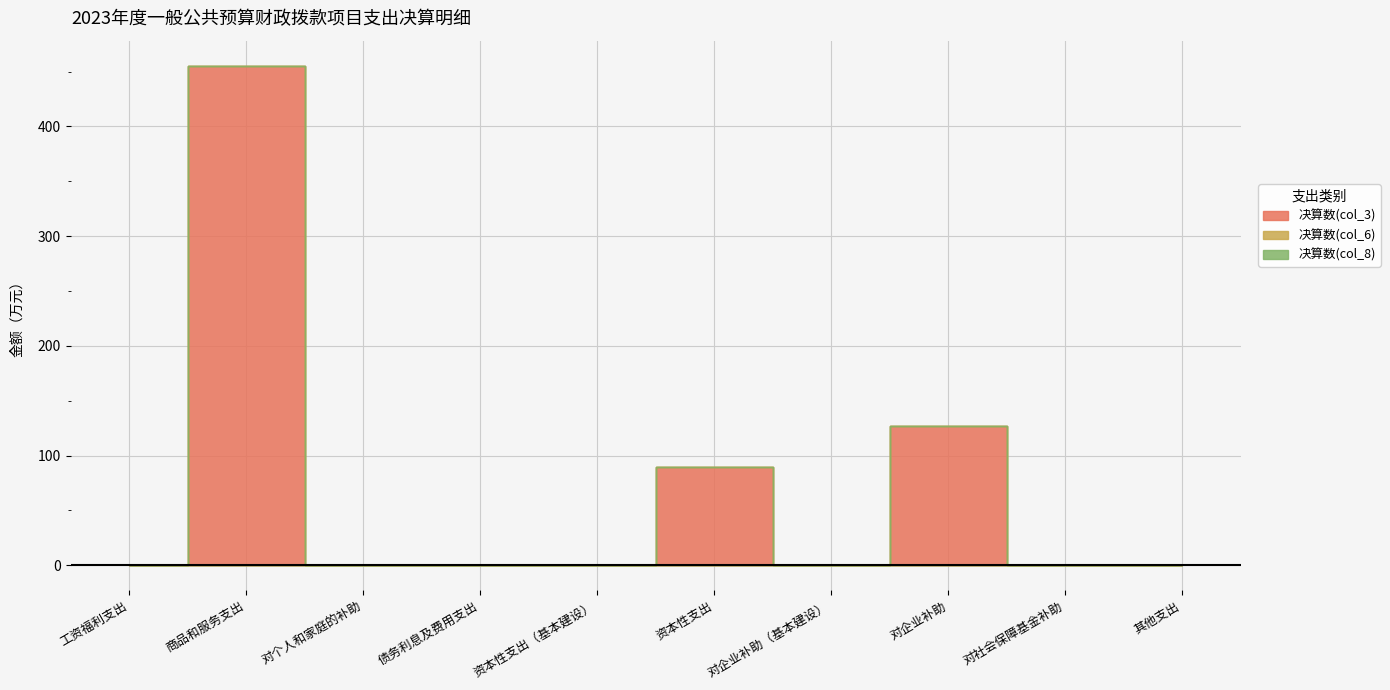

What is the difference between the highest and lowest values at 资本性支出?

90.0